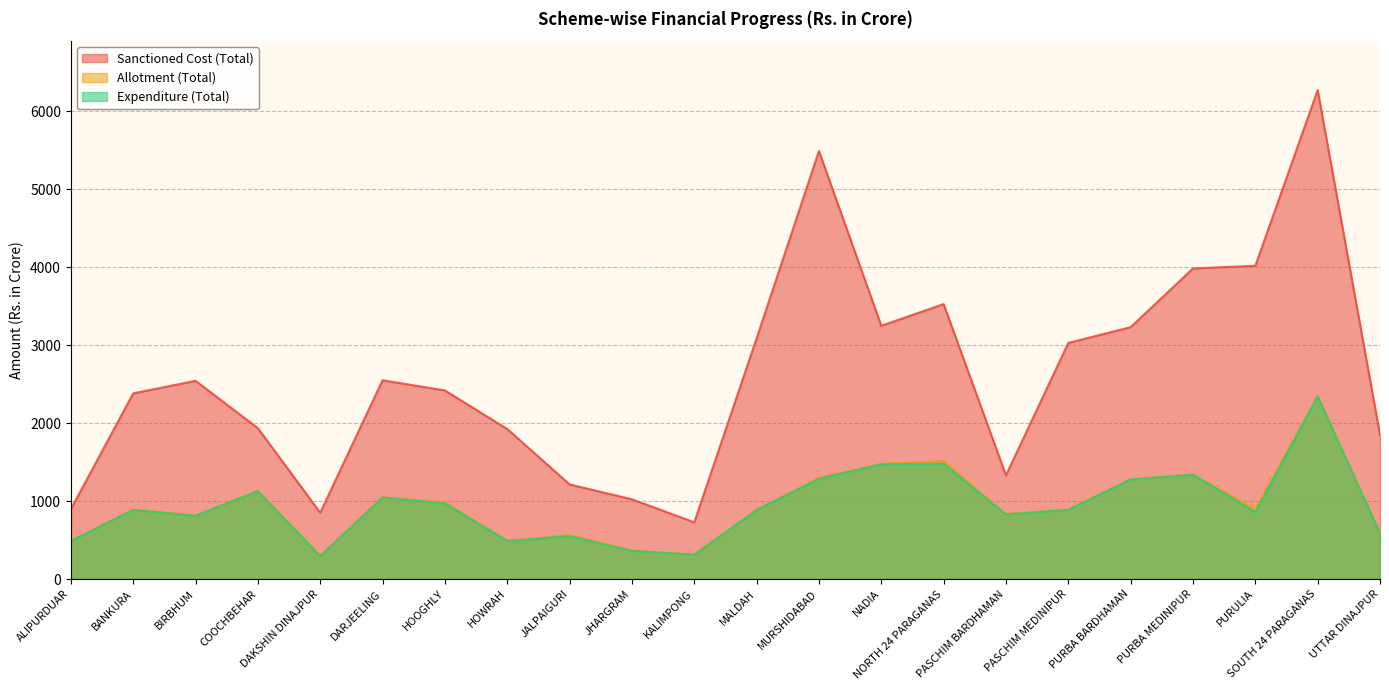

What is the lowest value of the Allotment (Total) series?

294.7